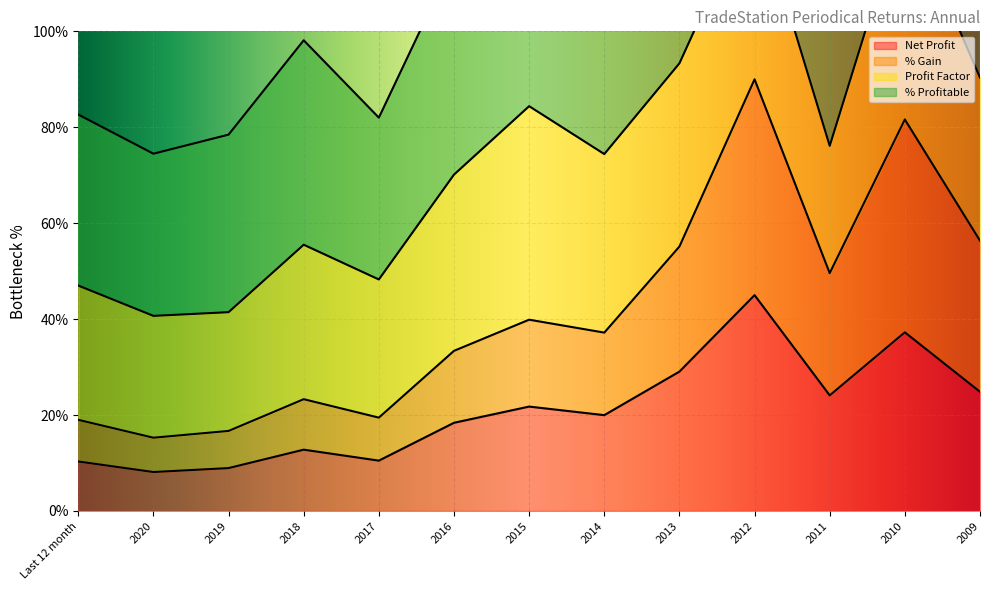

True or false: Net Profit and % Gain intersect in this chart.

False